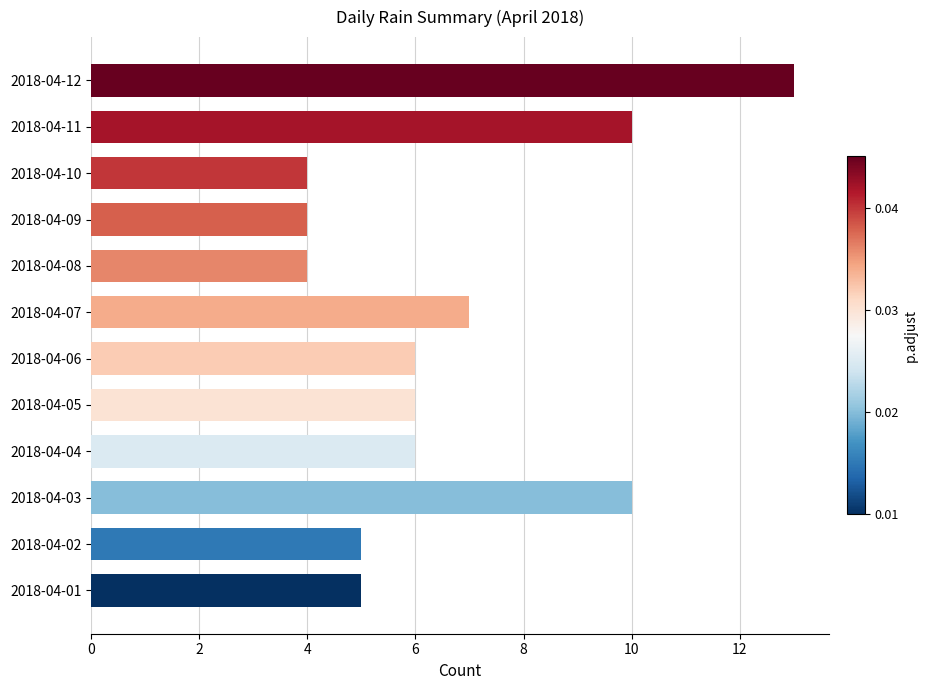

Is it true that the value at 2018-04-03 is 10?

True